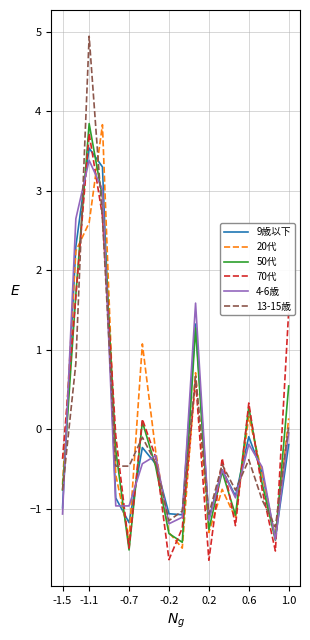

After their last crossing, which series has the higher values: 50代 or 9歳以下?

50代